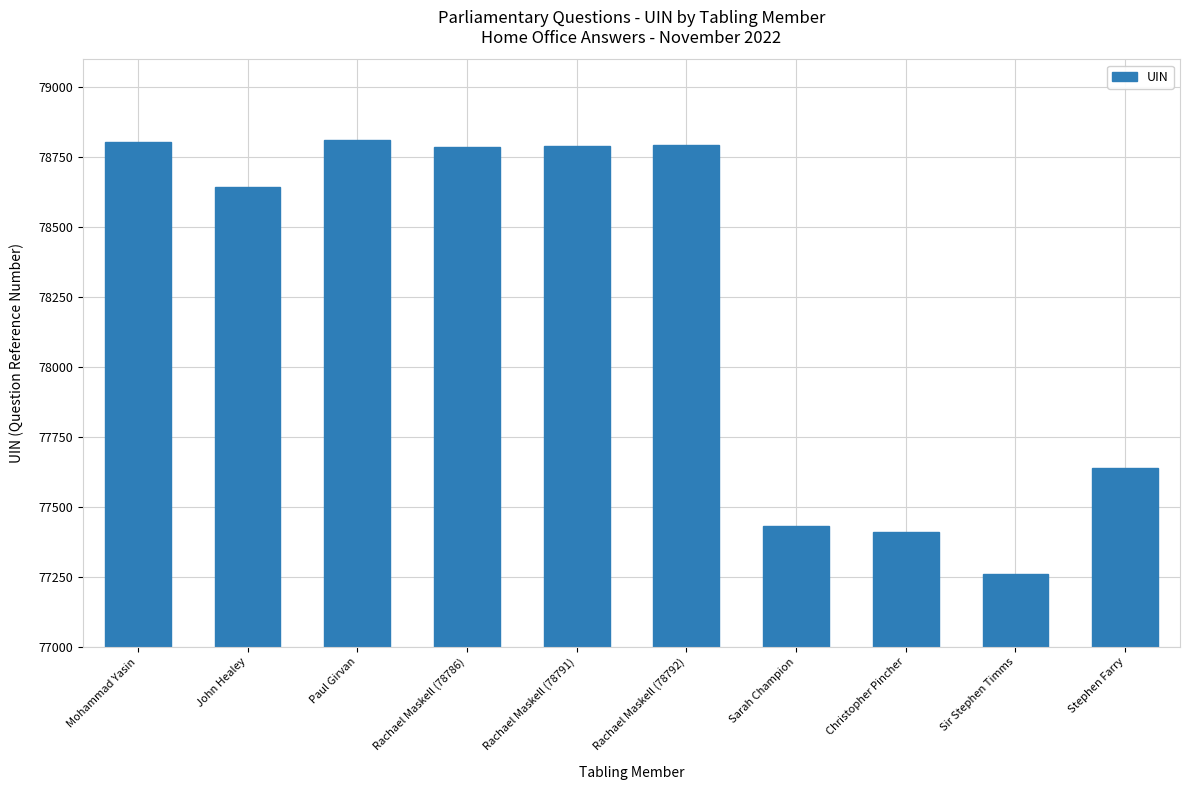

At which label is the value closest to 78034?

Stephen Farry